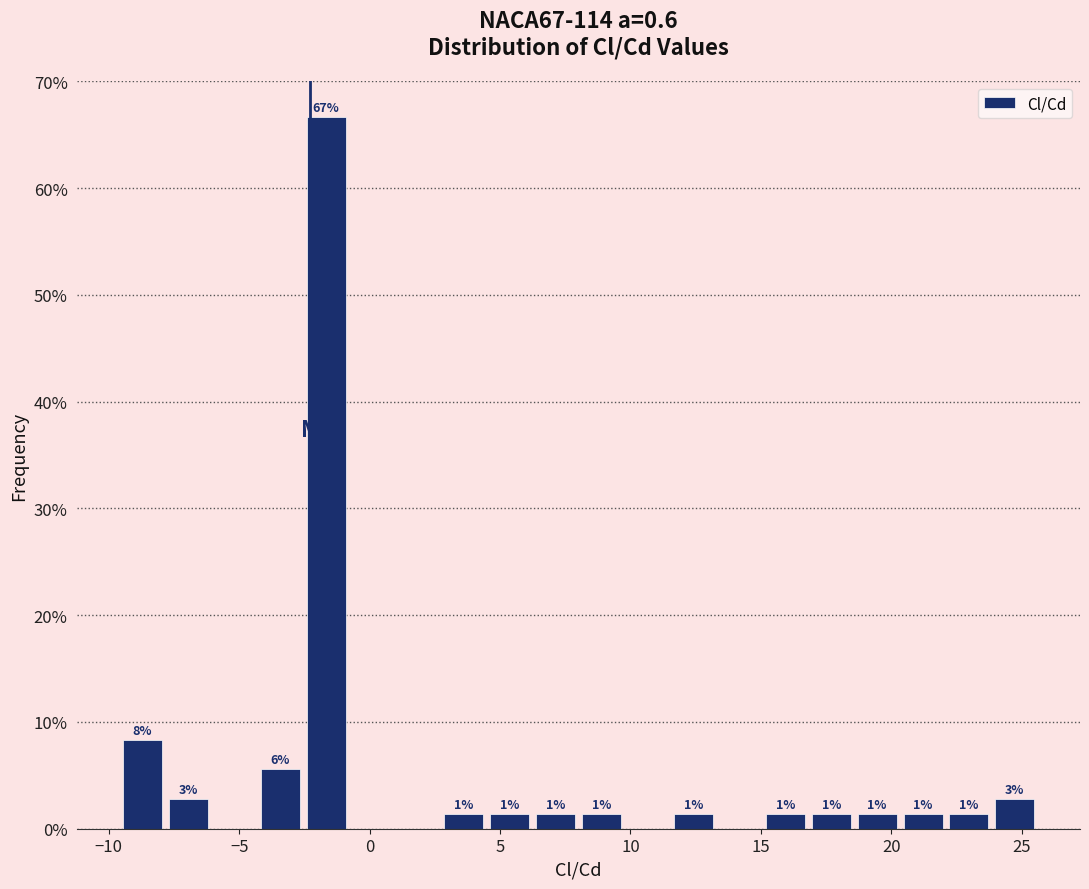

Read against the x-axis, roughly where is the centre of the tallest bar?

-1.5